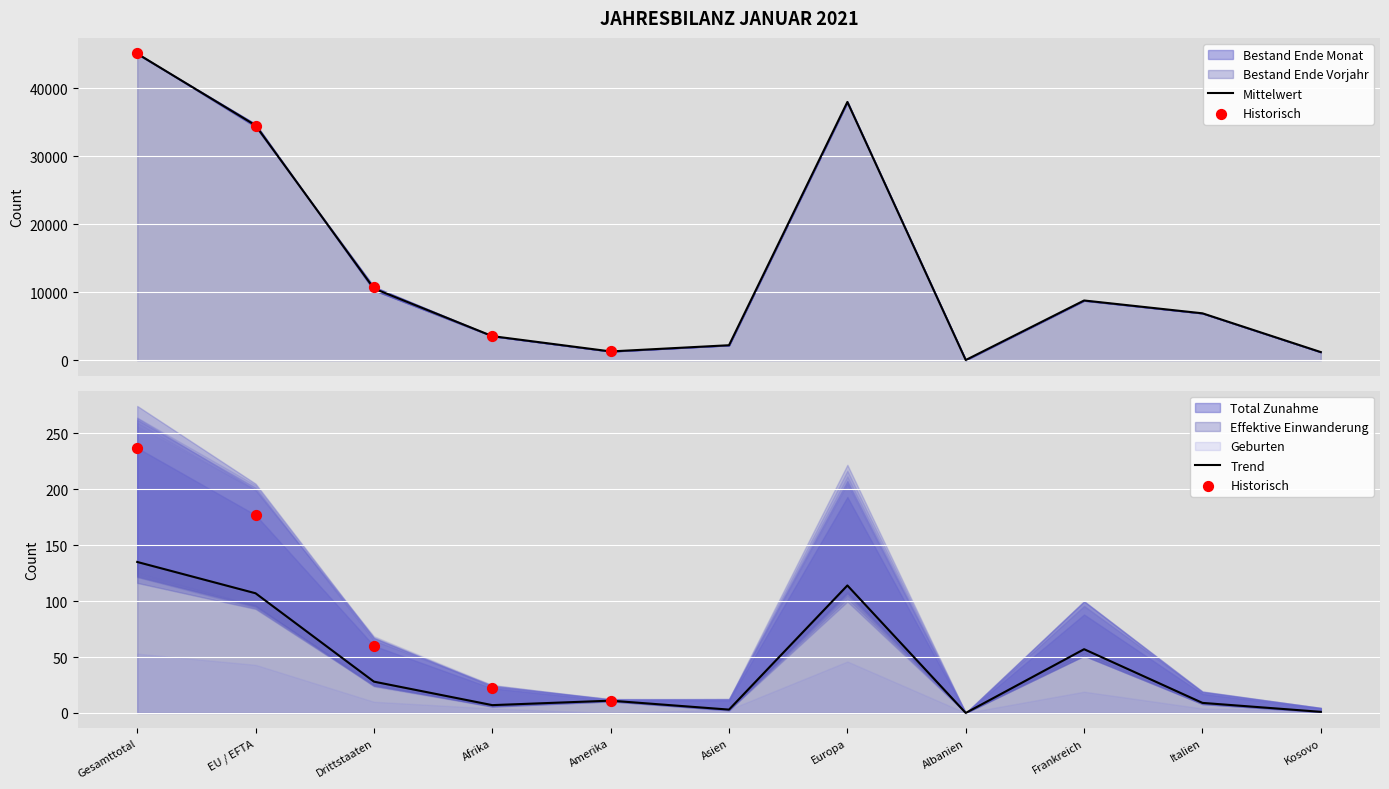

Which series has the largest Y range (max minus min)?

Bestand Ende Monat